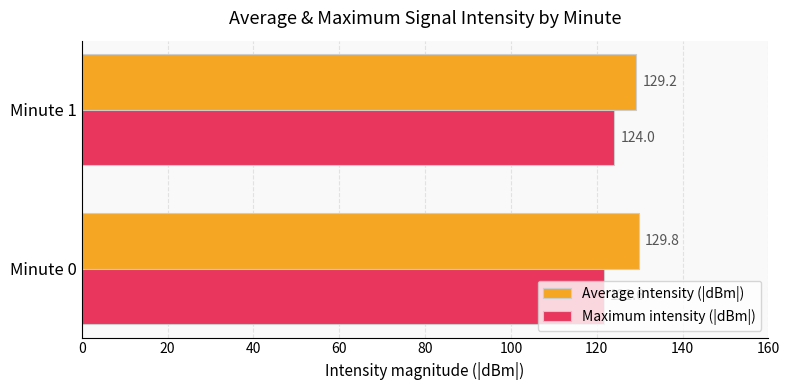

What are all the series names shown in the legend?

Average intensity (|dBm|), Maximum intensity (|dBm|)